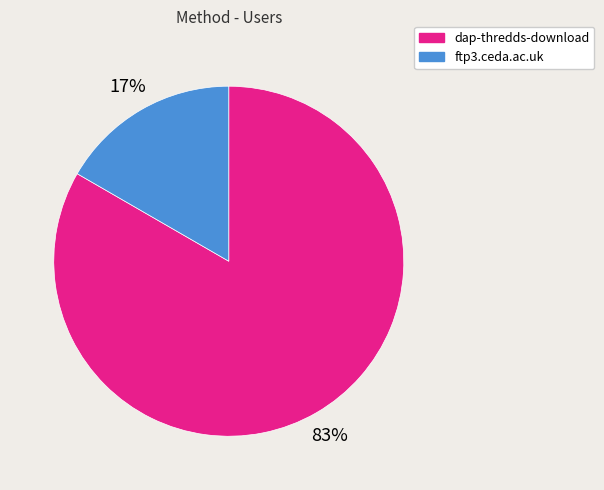

Combined, do ftp3.ceda.ac.uk and dap-thredds-download account for over 50%?

Yes